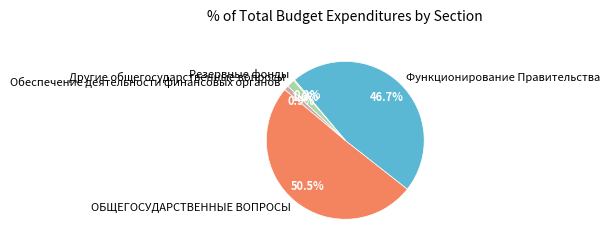

Which slice is the largest?

ОБЩЕГОСУДАРСТВЕННЫЕ ВОПРОСЫ